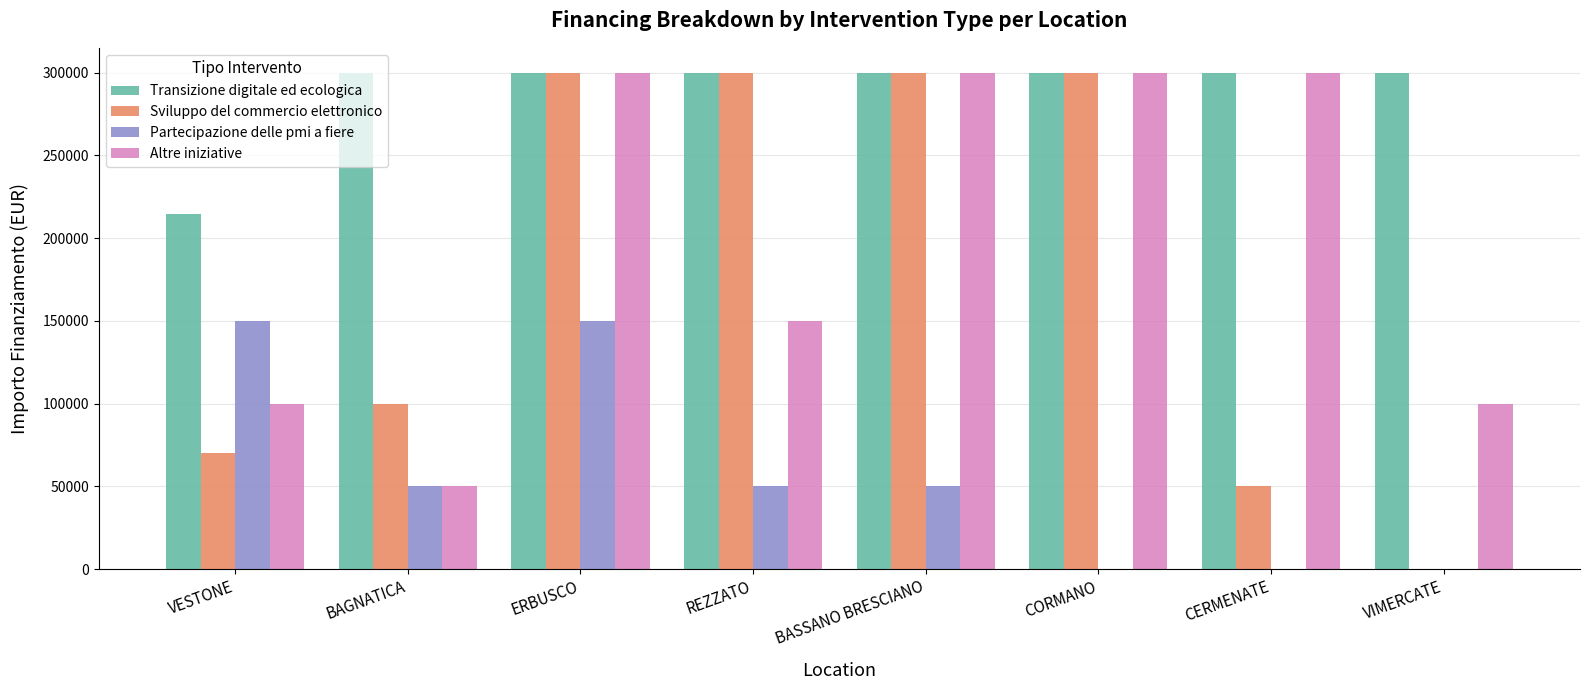

What is the sum of all Sviluppo del commercio elettronico values?

1420000